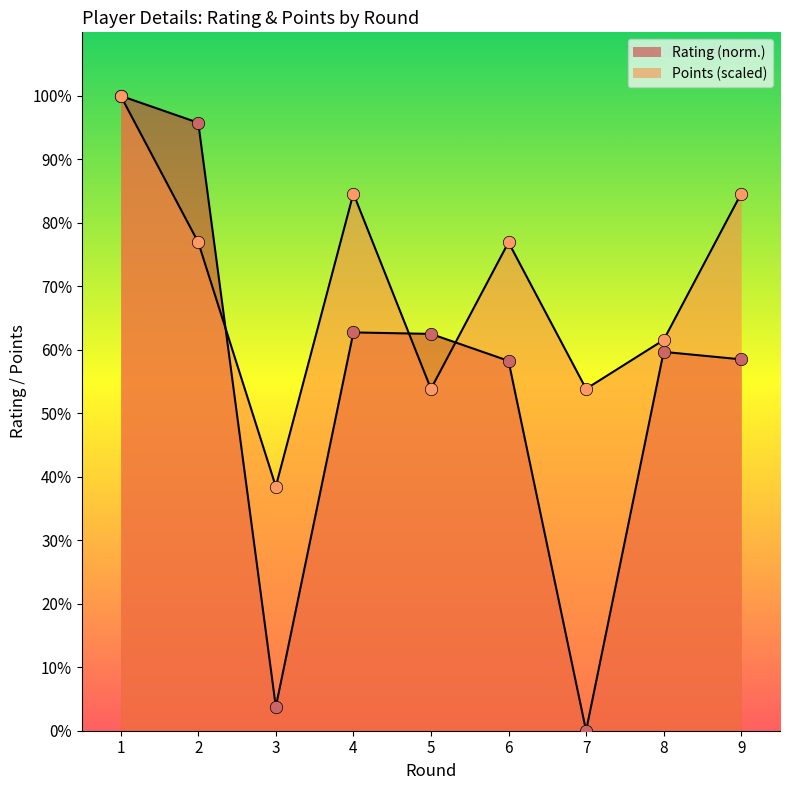

Which series contains the highest Y value?

Rating